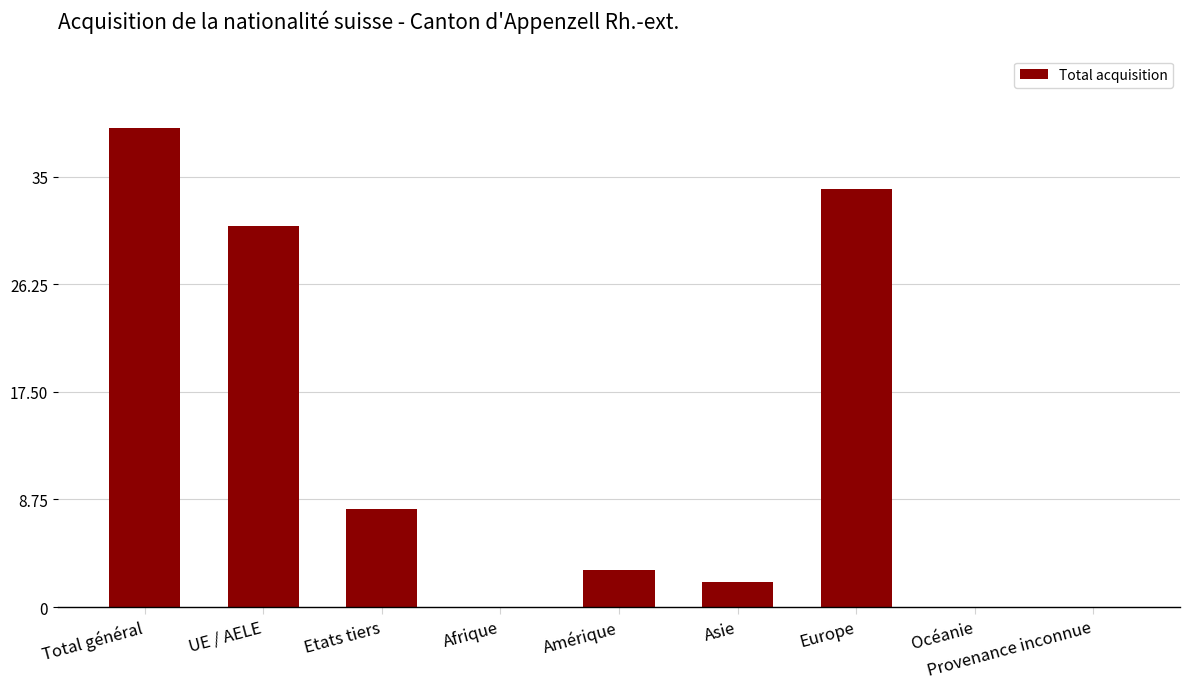

Are the bars grouped side by side (vs. stacked)?

No